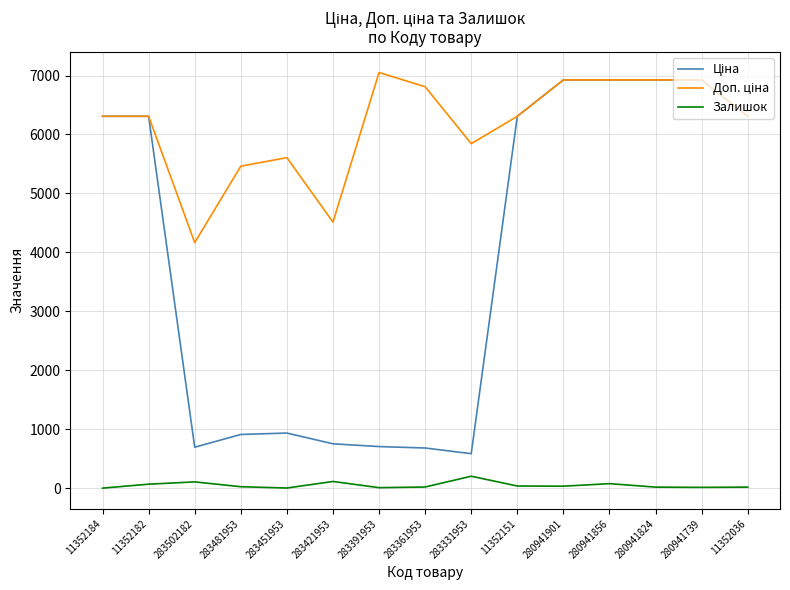

The value of Залишок at 11352184 is 0.0. True or false?

True